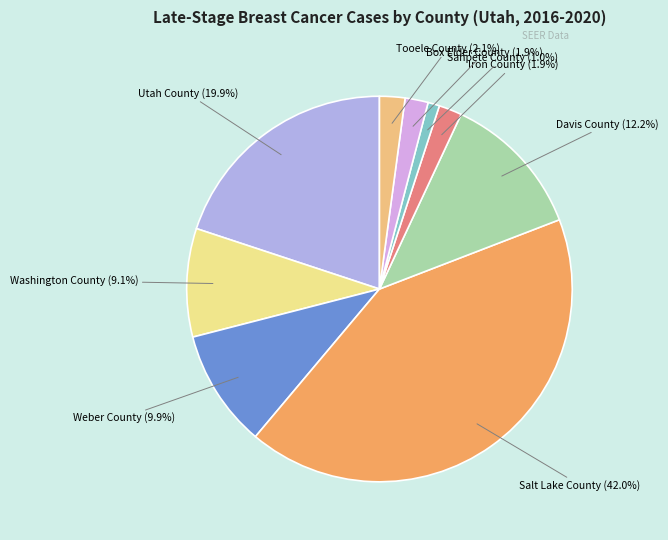

Is the sum of Iron County and Washington County greater than half?

No